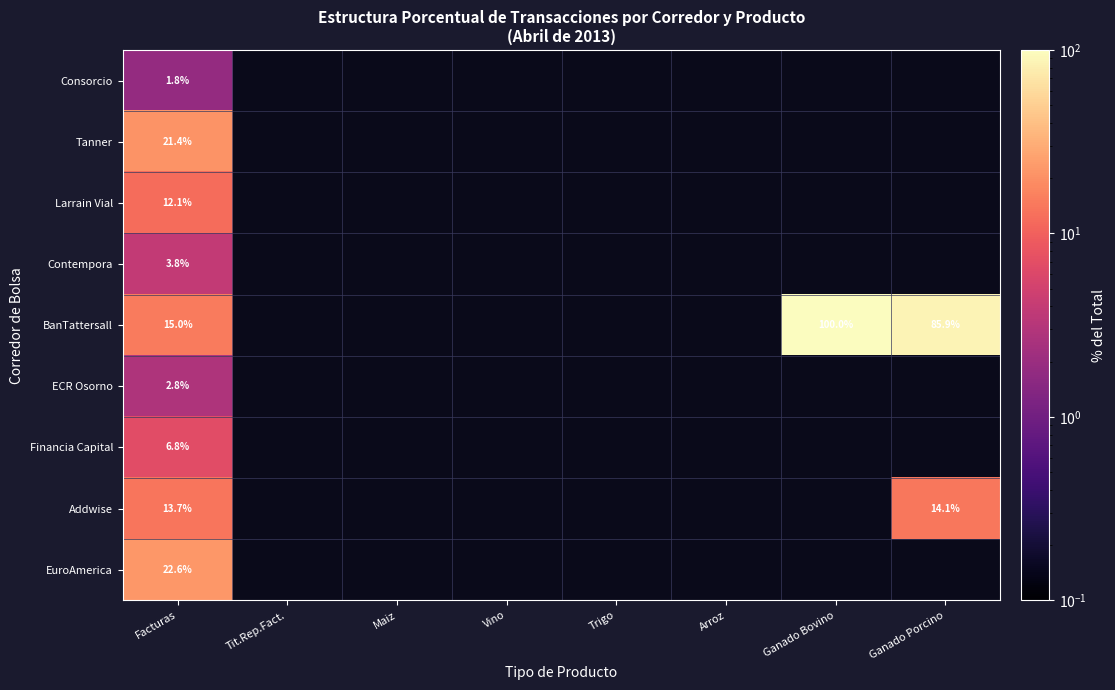

At which label does ECR Osorno reach its peak?

Facturas